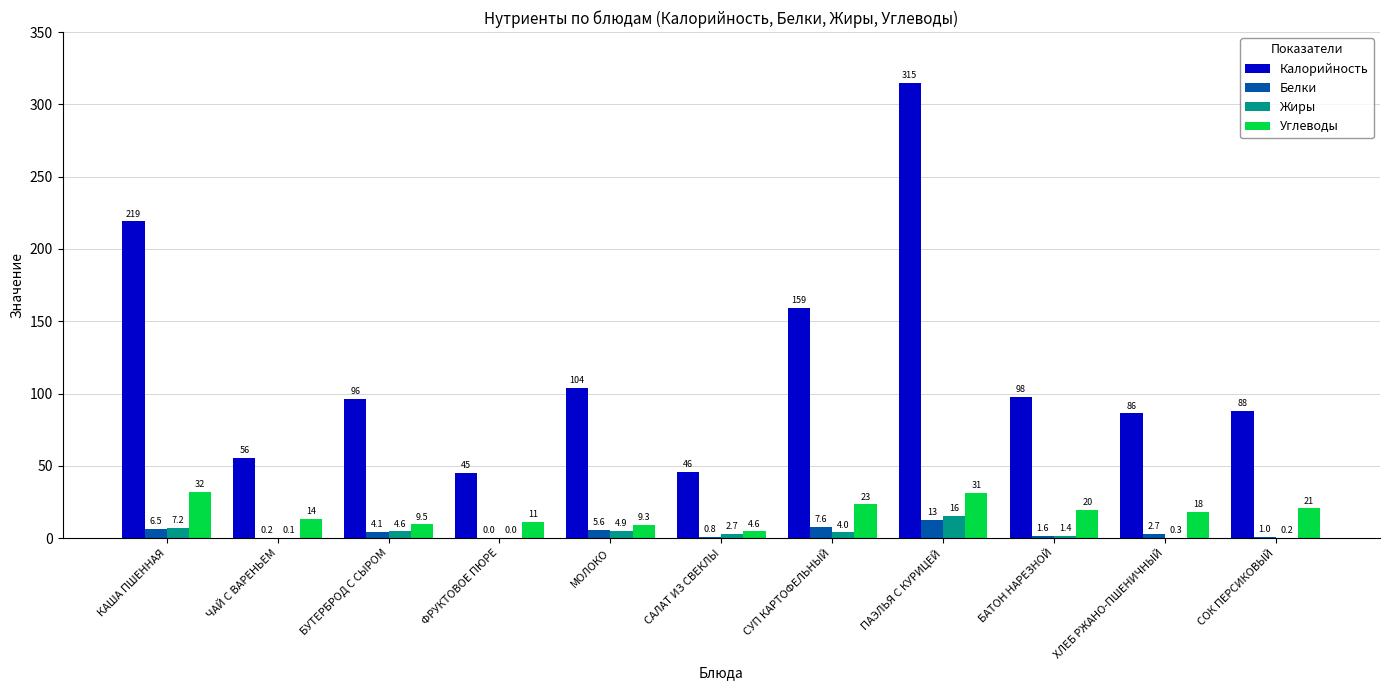

Is the value of Жиры at ЧАЙ С ВАРЕНЬЕМ greater than the value of Калорийность at ФРУКТОВОЕ ПЮРЕ?

No